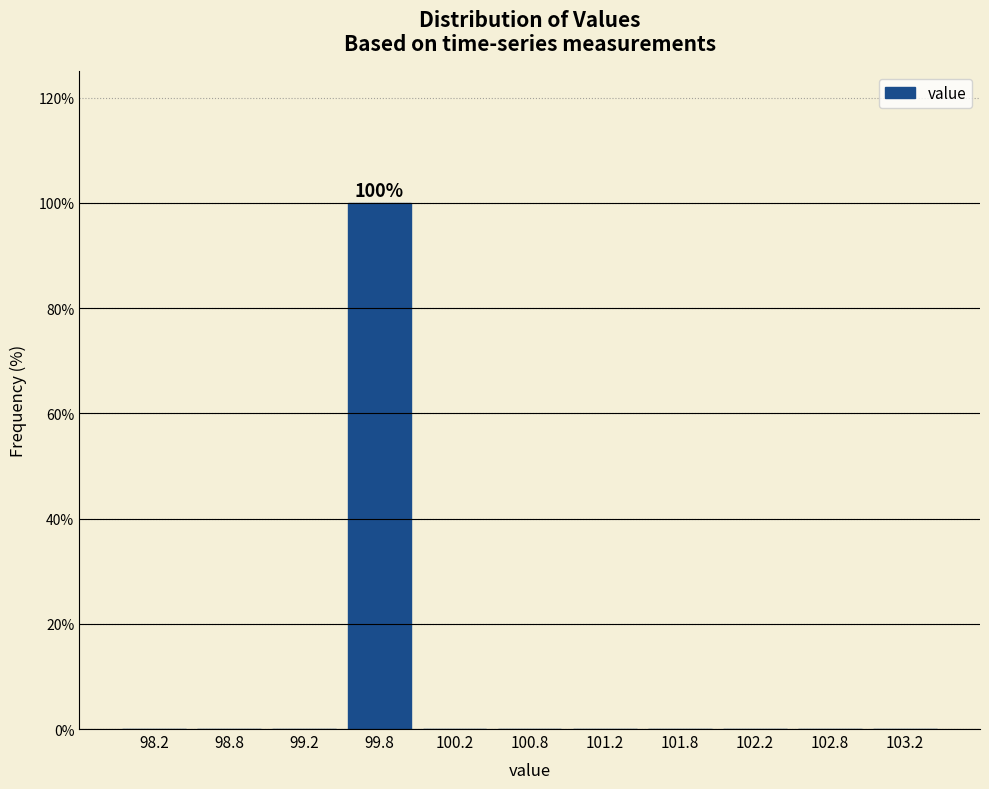

Which range on the x-axis has the tallest bar?

99.5 to 100.0